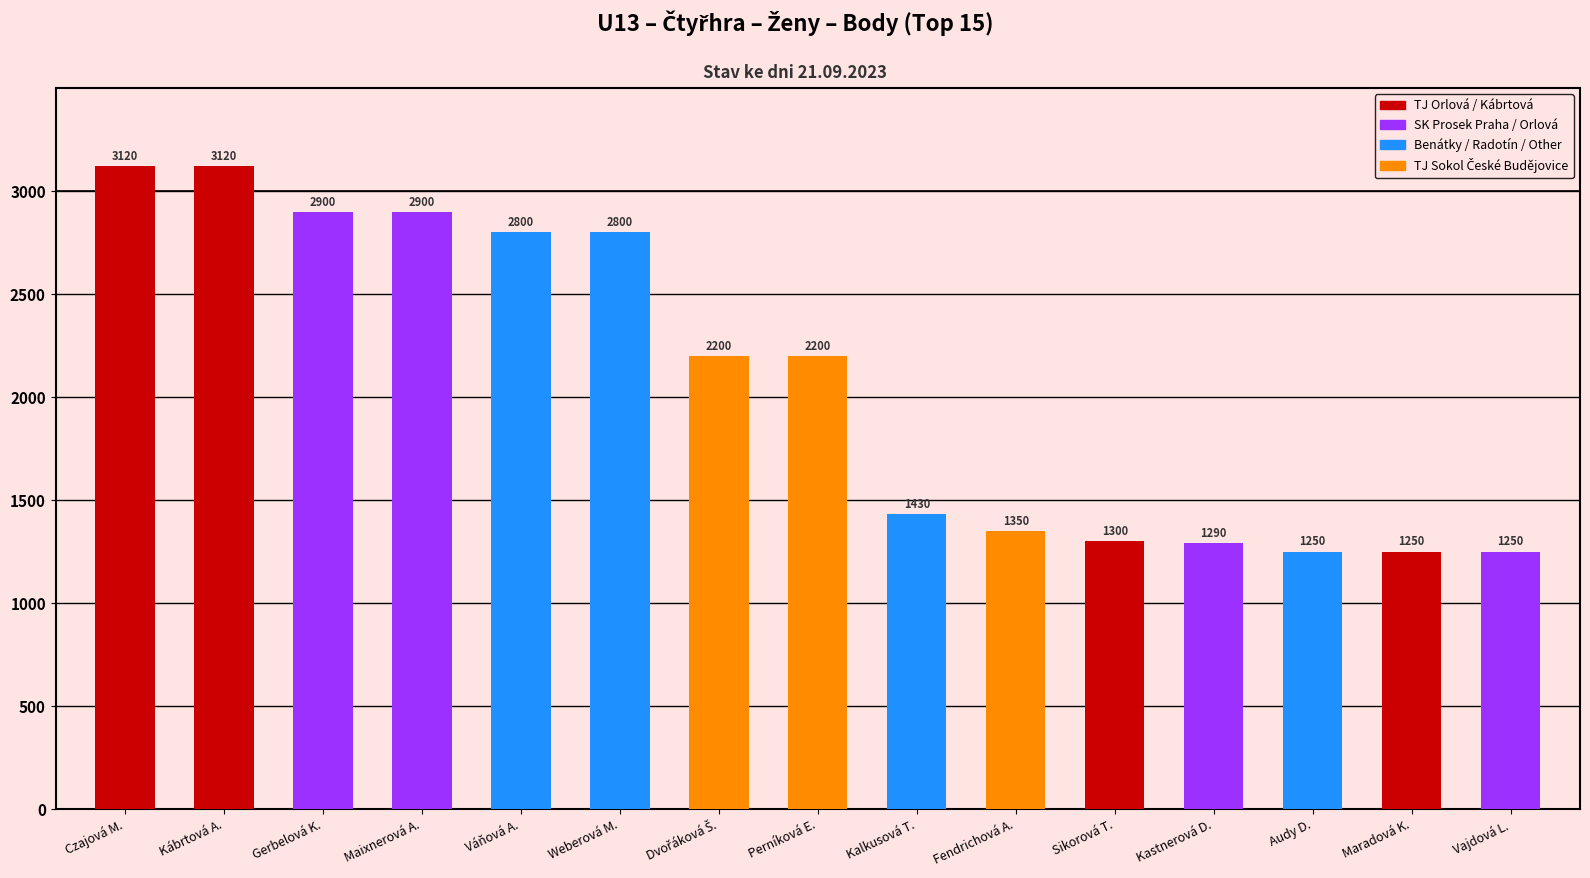

What is the label of the 5th bar from the right?

Sikorová T.